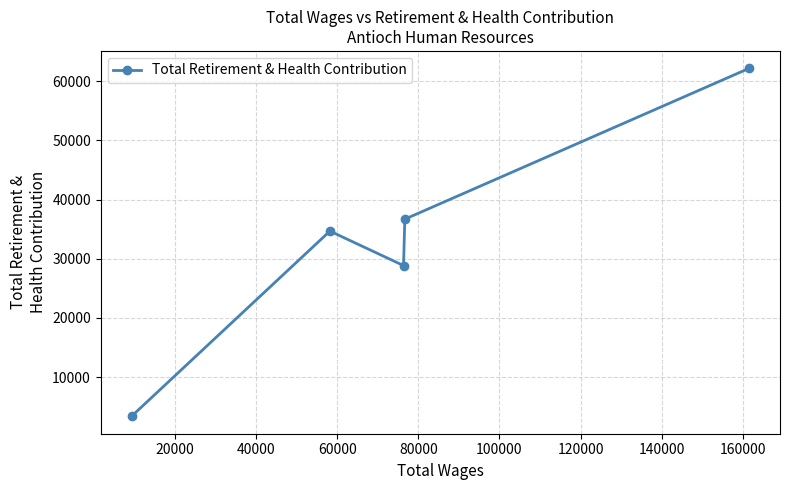

What is the value of the 2nd point from the left?

34673